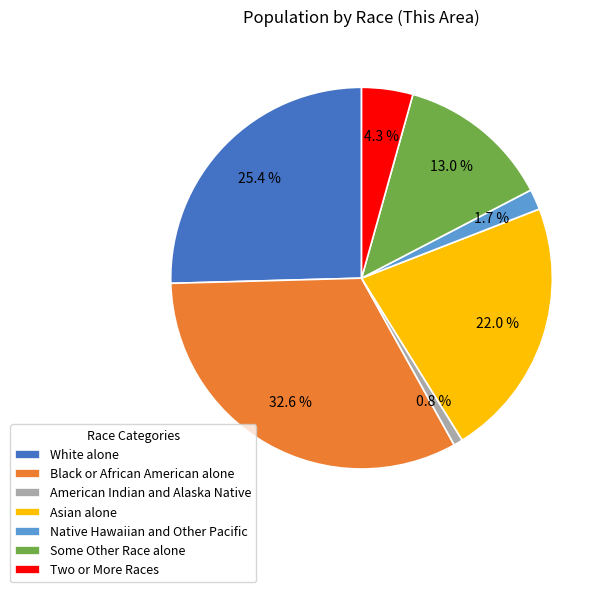

How many segments does this pie chart have?

7